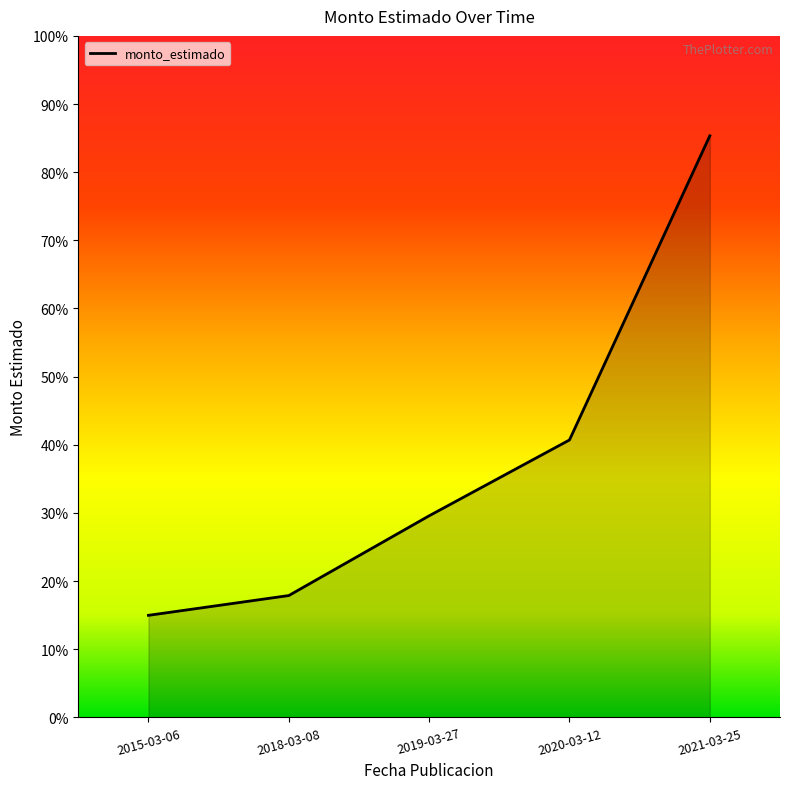

Reading left to right, extract all data points from this chart.

389400000	464904000	769100000	1058472000	2218800000